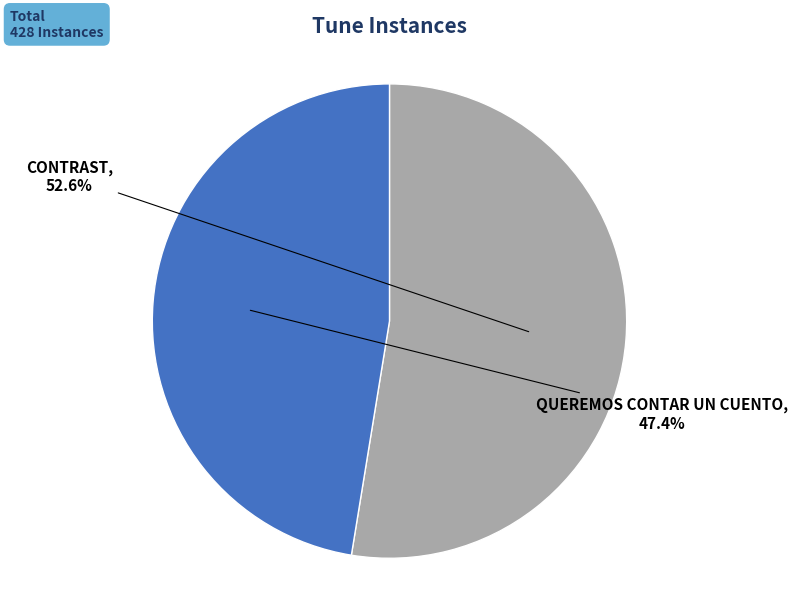

Is there any slice that represents more than half of the pie?

Yes